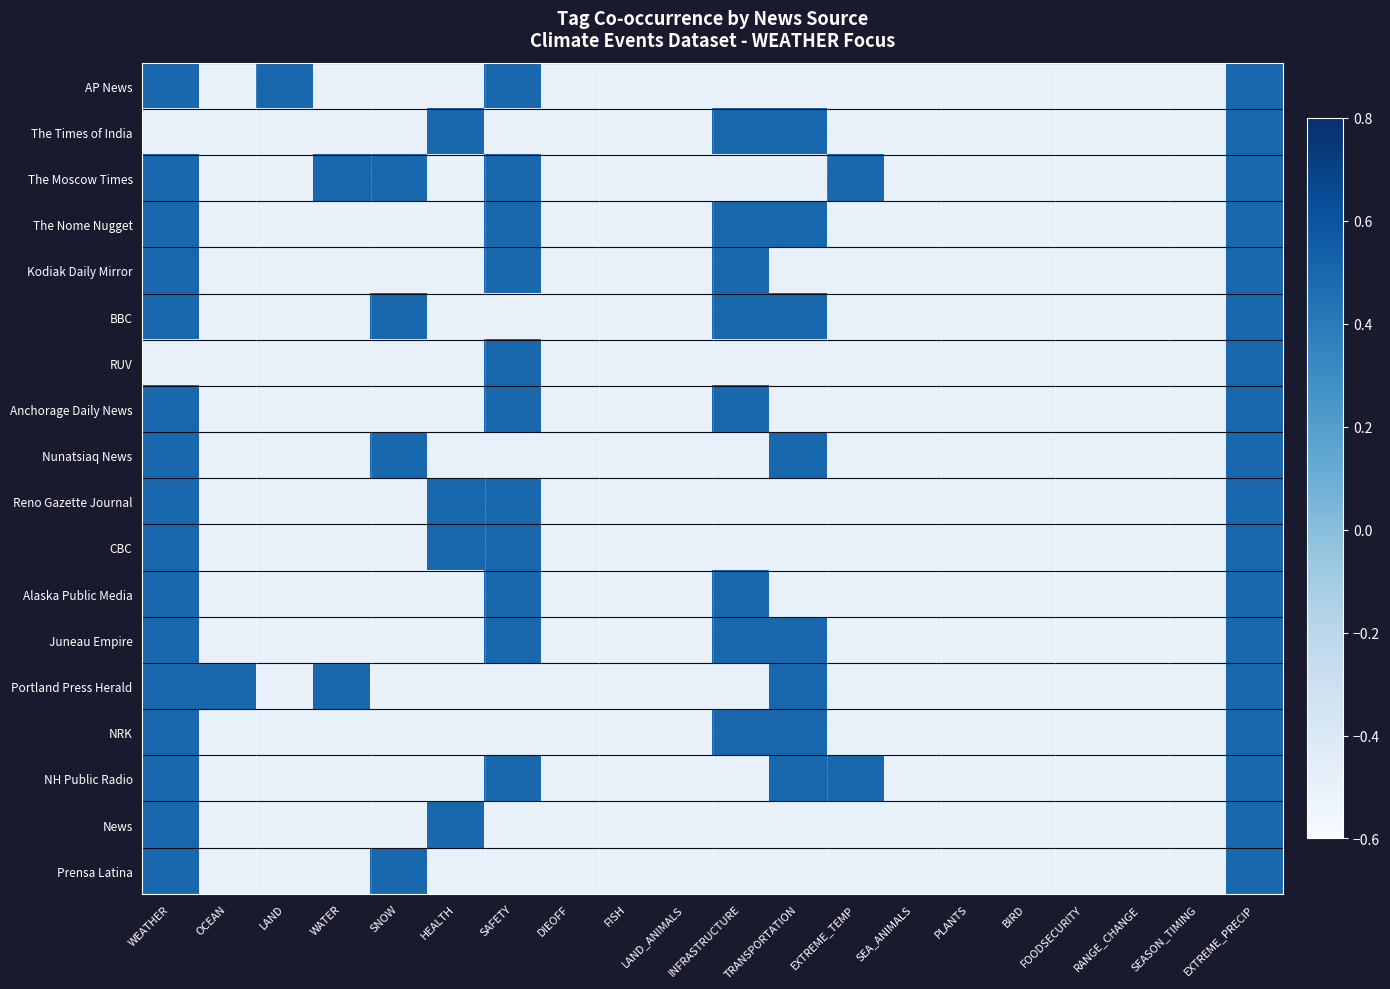

List the series in order of their peak value, lowest first.

AP News, The Times of India, The Moscow Times, The Nome Nugget, Kodiak Daily Mirror, BBC, RUV, Anchorage Daily News, Nunatsiaq News, Reno Gazette Journal, CBC, Alaska Public Media, Juneau Empire, Portland Press Herald, NRK, NH Public Radio, News, Prensa Latina